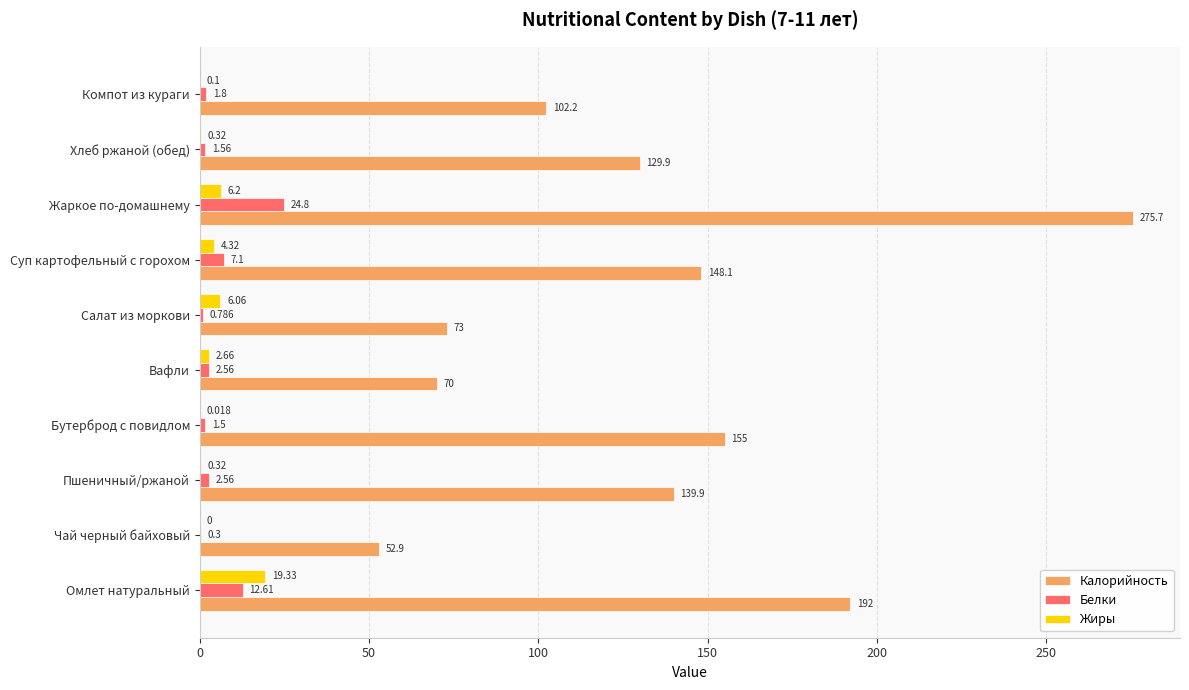

At which label is Калорийность closest to 164?

Бутерброд с повидлом